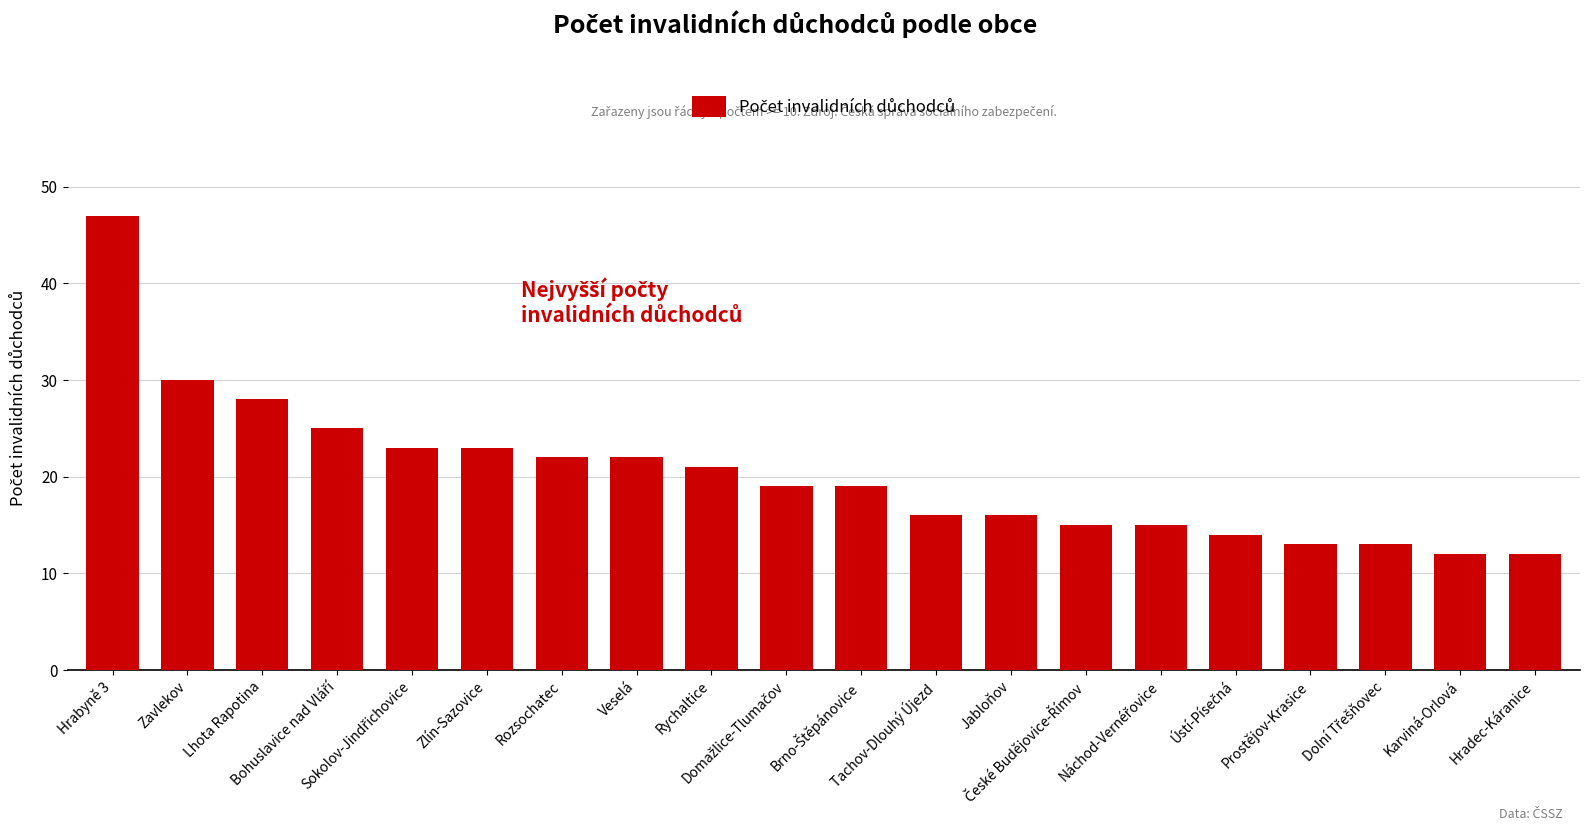

What is the minimum value shown in the chart?

12